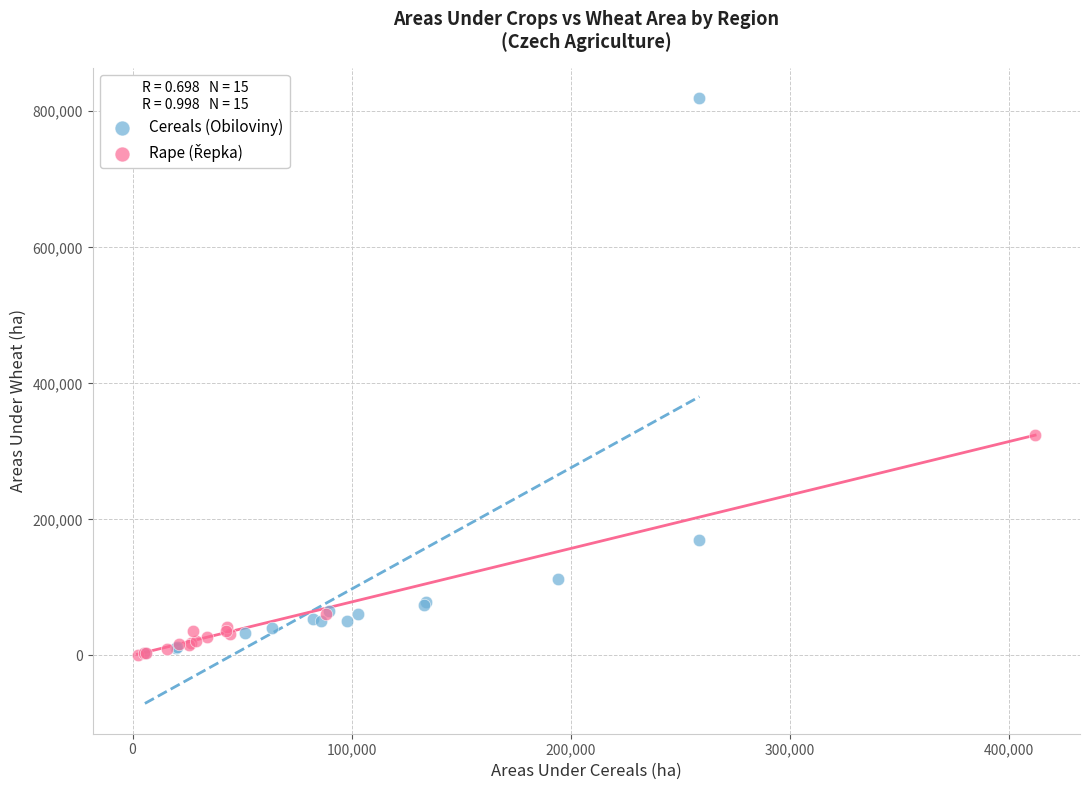

Which series has the largest Y range (max minus min)?

Cereals (Obiloviny)